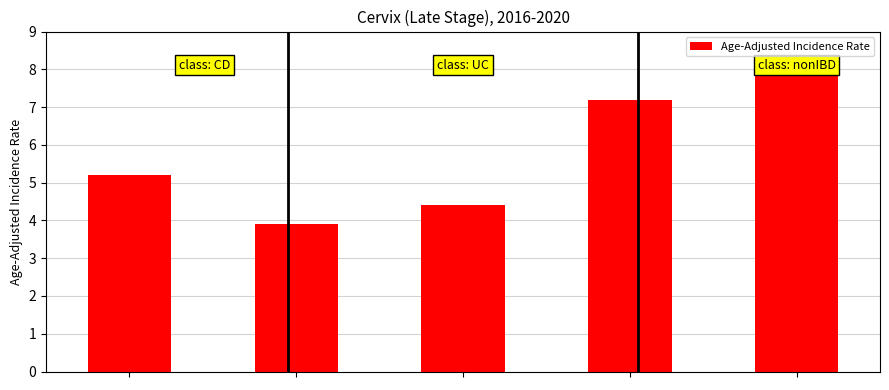

What is the sum of all values?

28.7